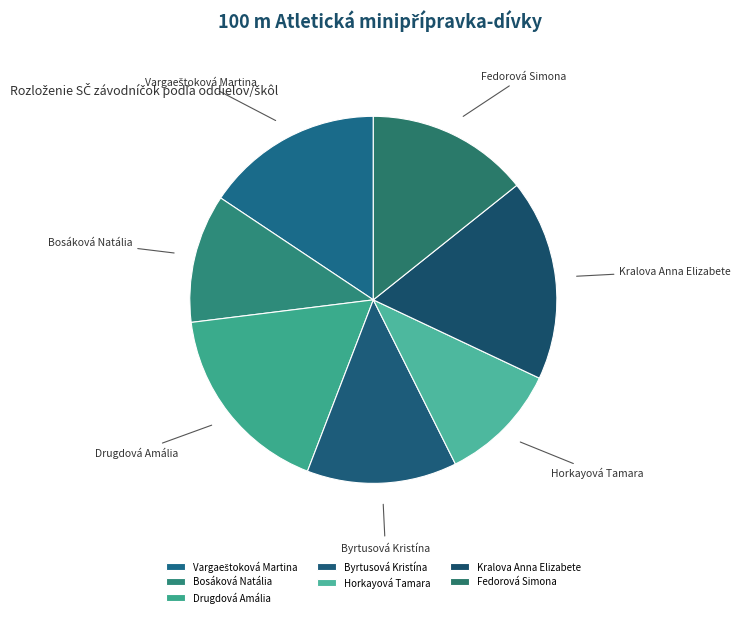

Which slice is the largest?

Kralova Anna Elizabete